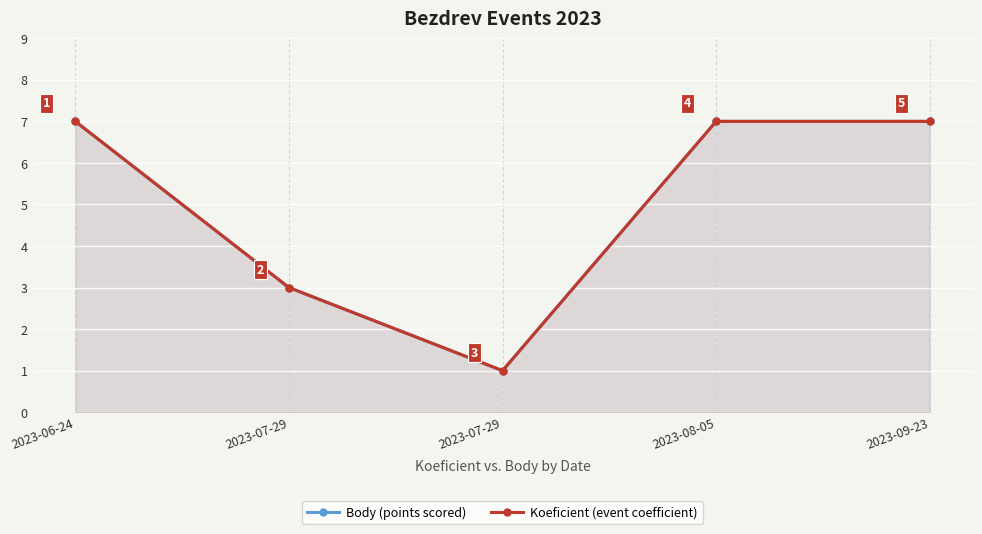

True or false: Koeficient (event coefficient) and Body (points scored) cross at least once.

False